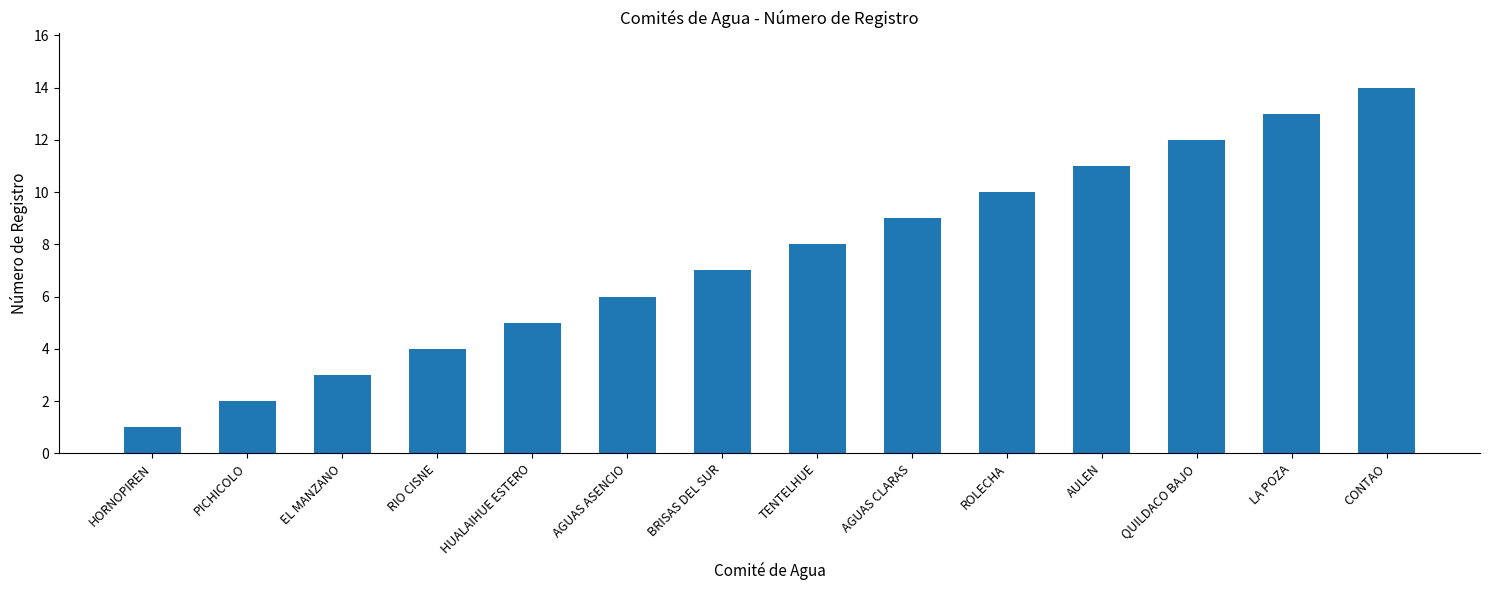

What is the sum of the values at RIO CISNE and BRISAS DEL SUR?

11